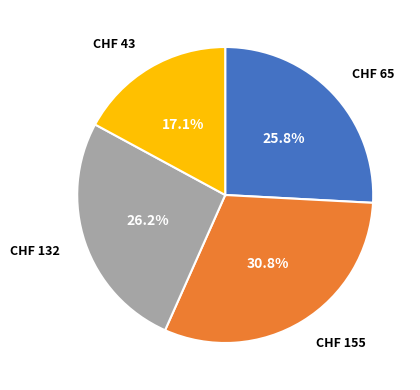

Does any single category account for the majority?

No